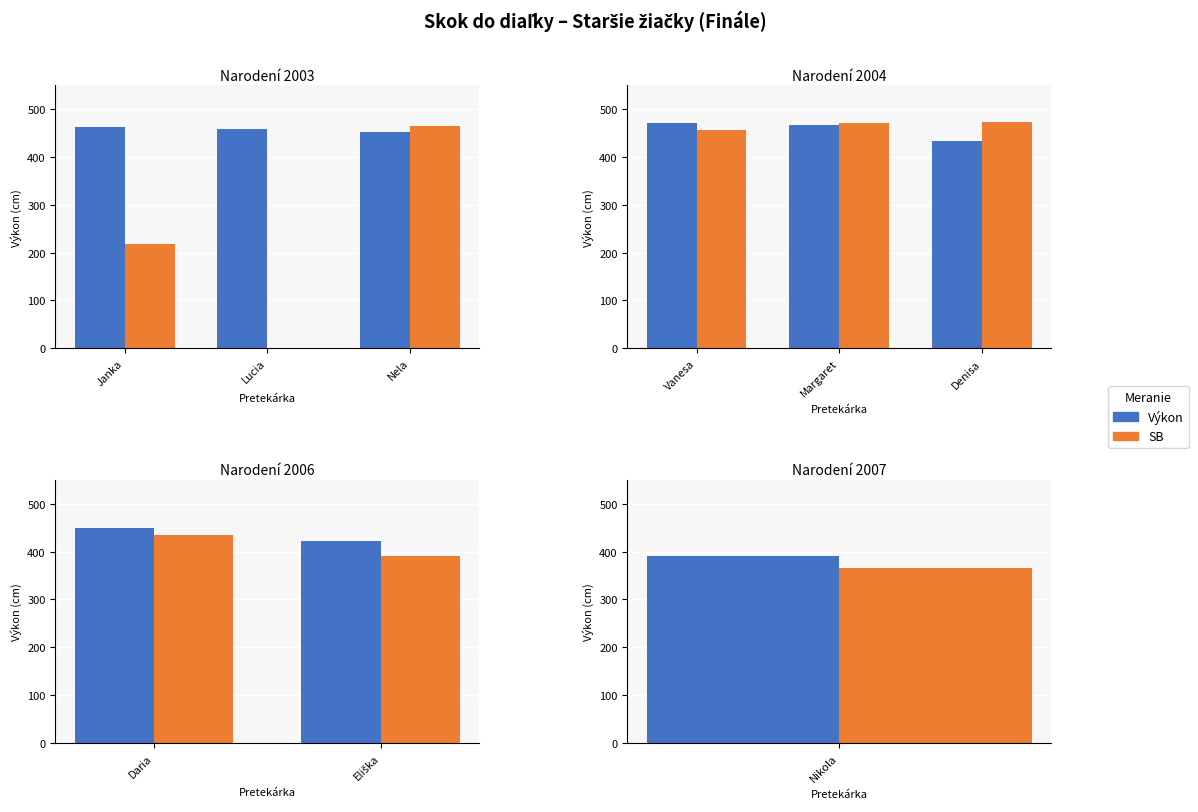

What is the label of the 1st bar from the left?

Daria